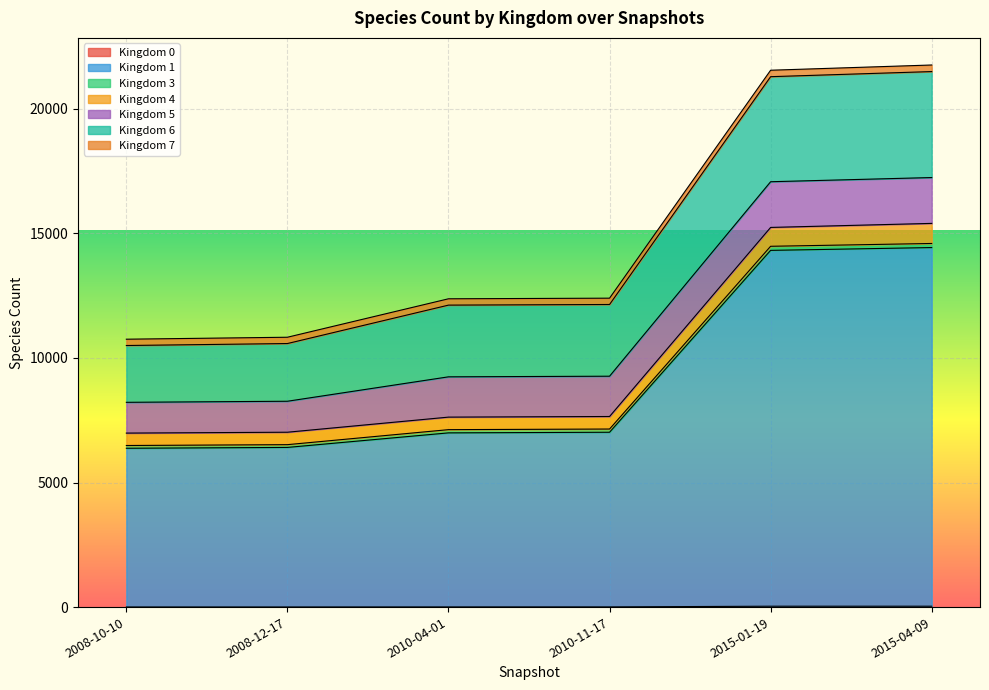

Which label corresponds to the largest value in the chart?

2015-04-09